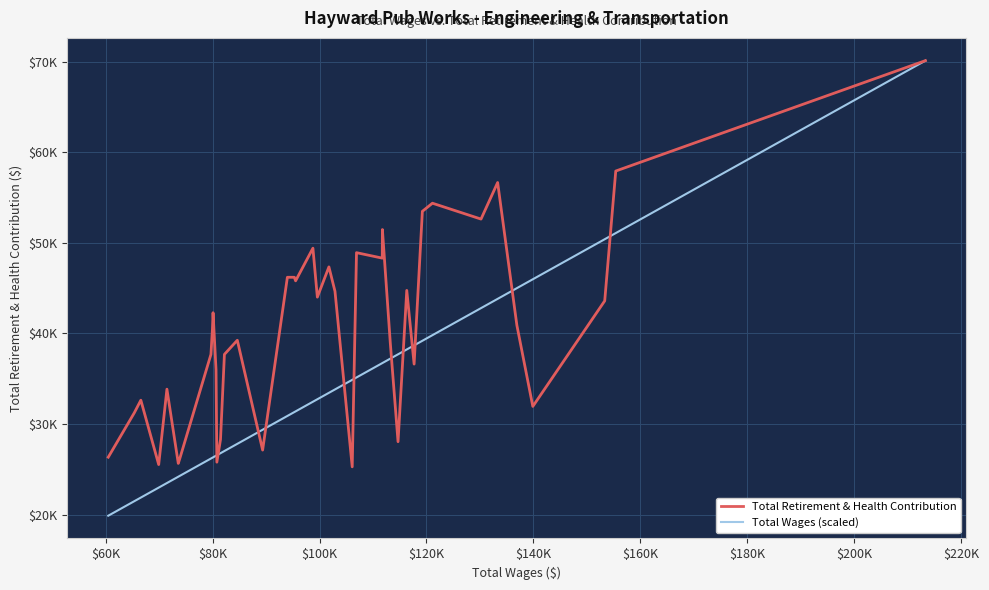

What is the average value of the Total Wages (scaled) series?

33767.1